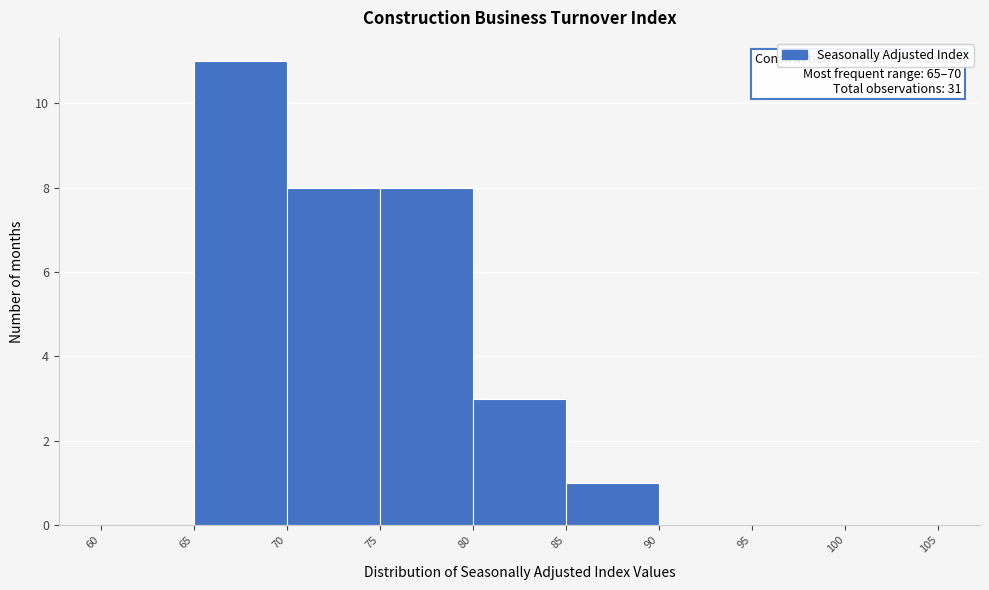

Which range on the x-axis has the tallest bar?

65 to 70